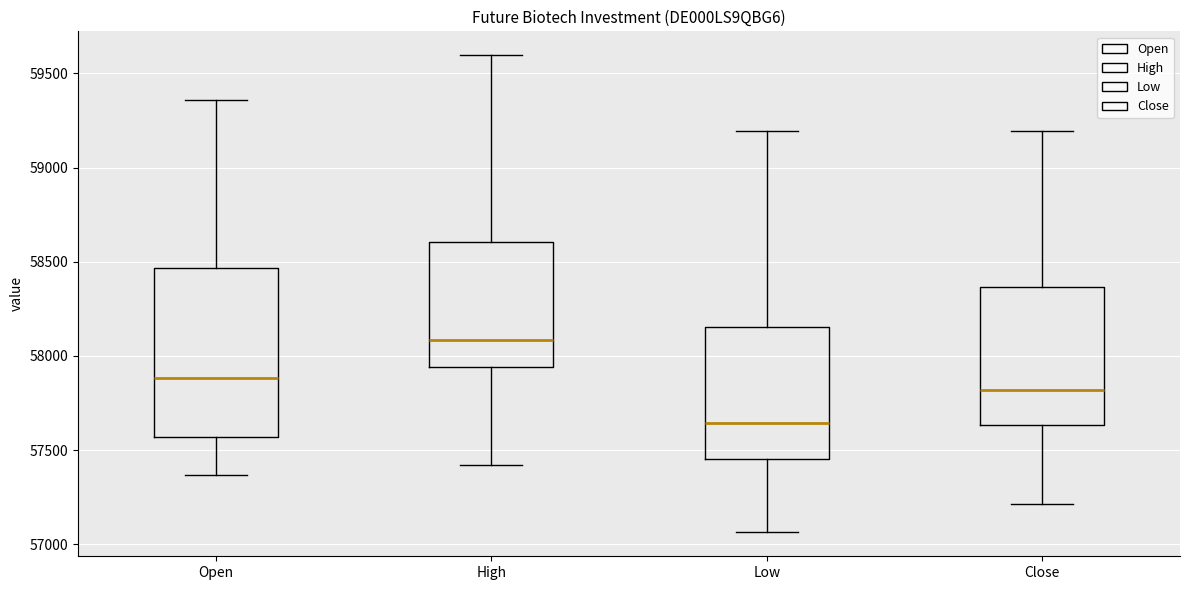

Which box is the tallest, from its lower edge to its upper edge?

Open